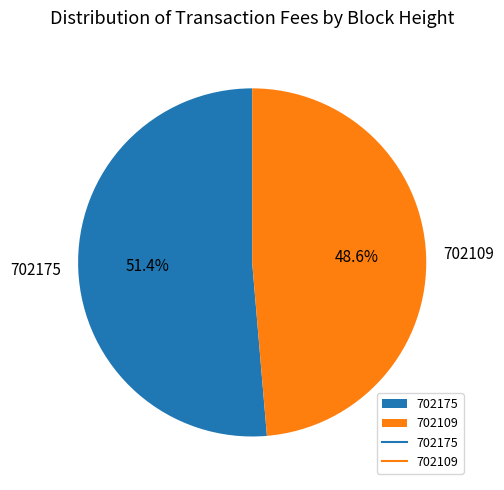

Which slice is the smallest?

702109